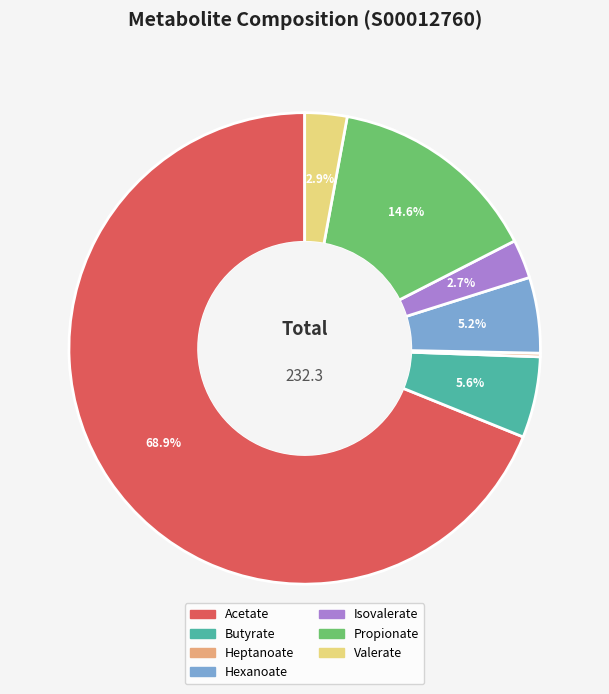

The Acetate slice represents 59% of the pie. True or false?

False